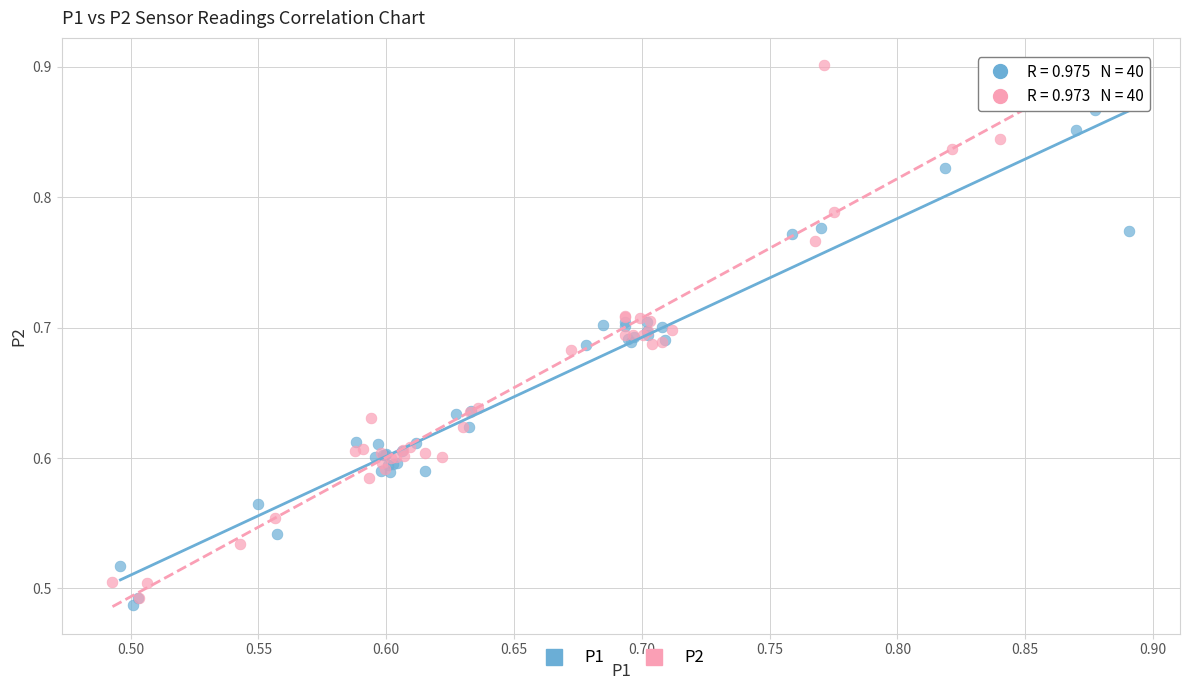

Which series contains the highest Y value?

P2